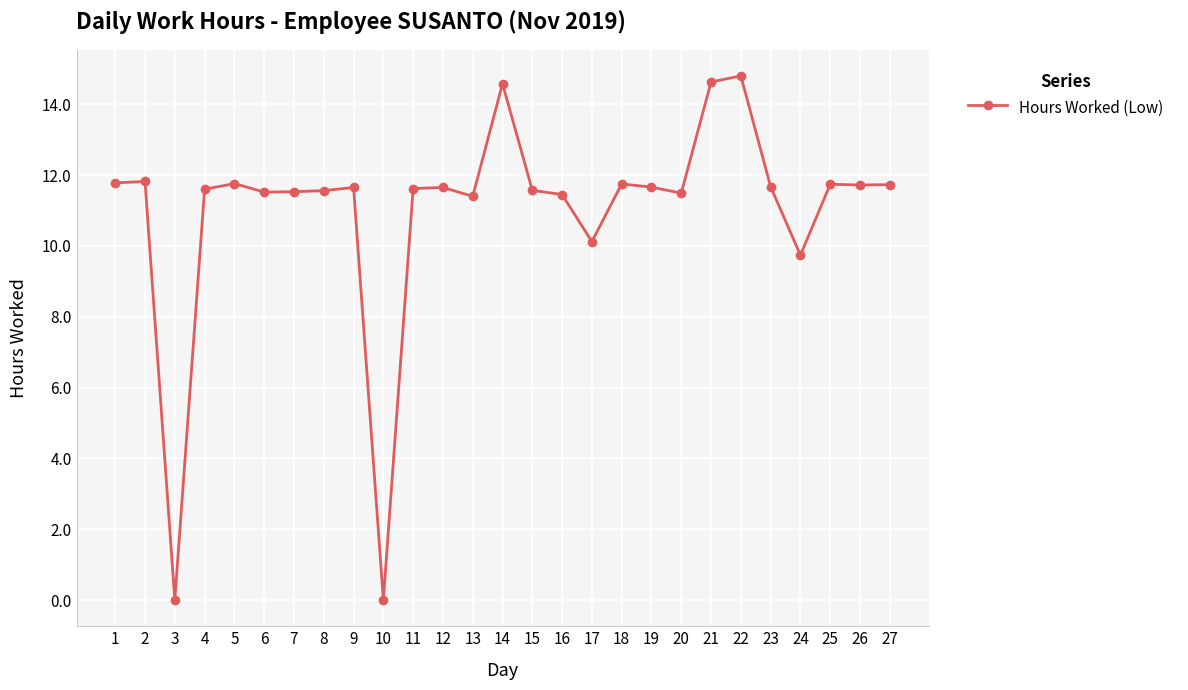

Where does the data first go above 11?

1